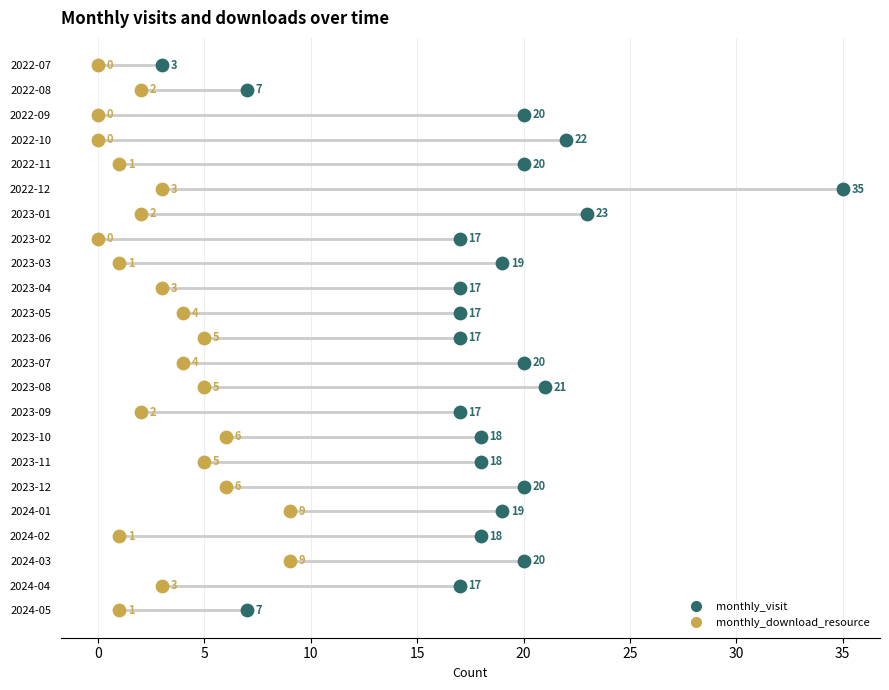

What are all the series names shown in the legend?

monthly_visit, monthly_download_resource